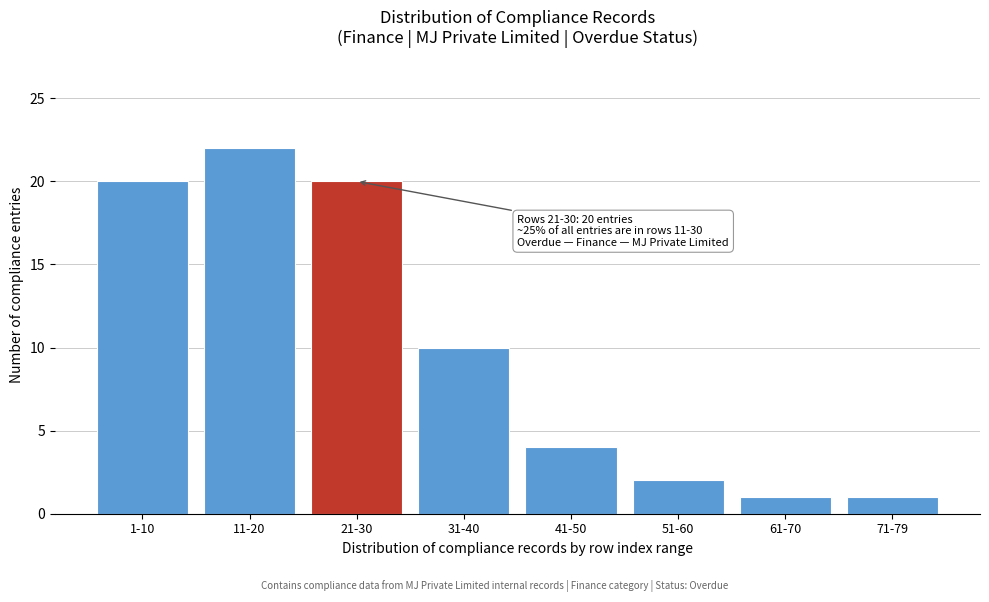

Reading right to left, what are all the values shown in this chart?

71-79=1	61-70=1	51-60=2	41-50=4	31-40=10	21-30=20	11-20=22	1-10=20